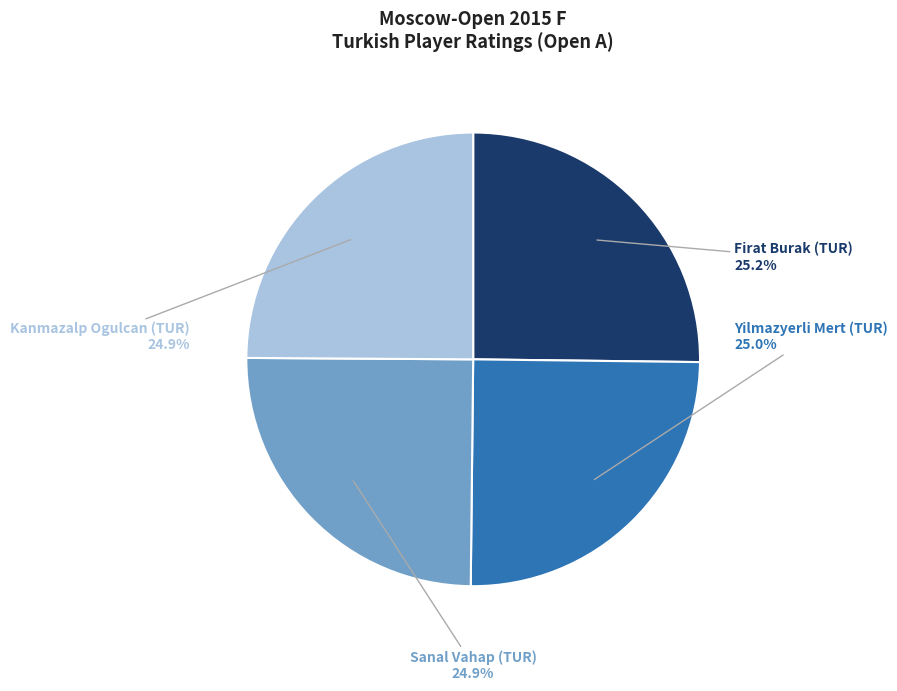

What percentage is the Sanal Vahap (TUR) slice, to the nearest percent?

25%